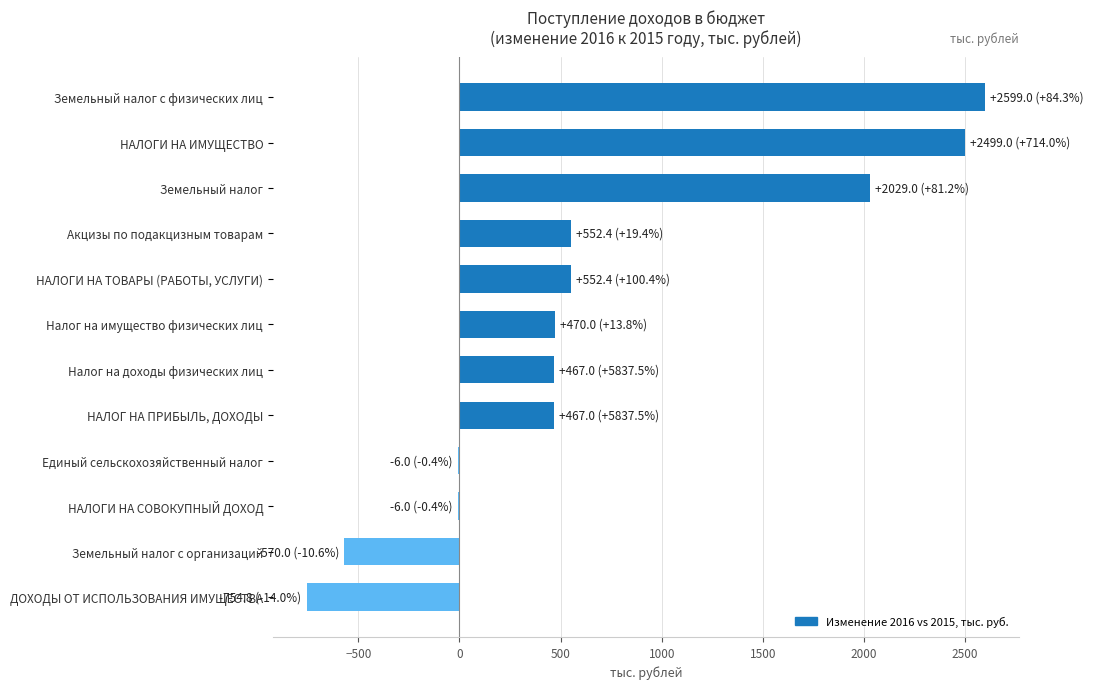

What is the approximate value at НАЛОГ НА ПРИБЫЛЬ, ДОХОДЫ?

467.0